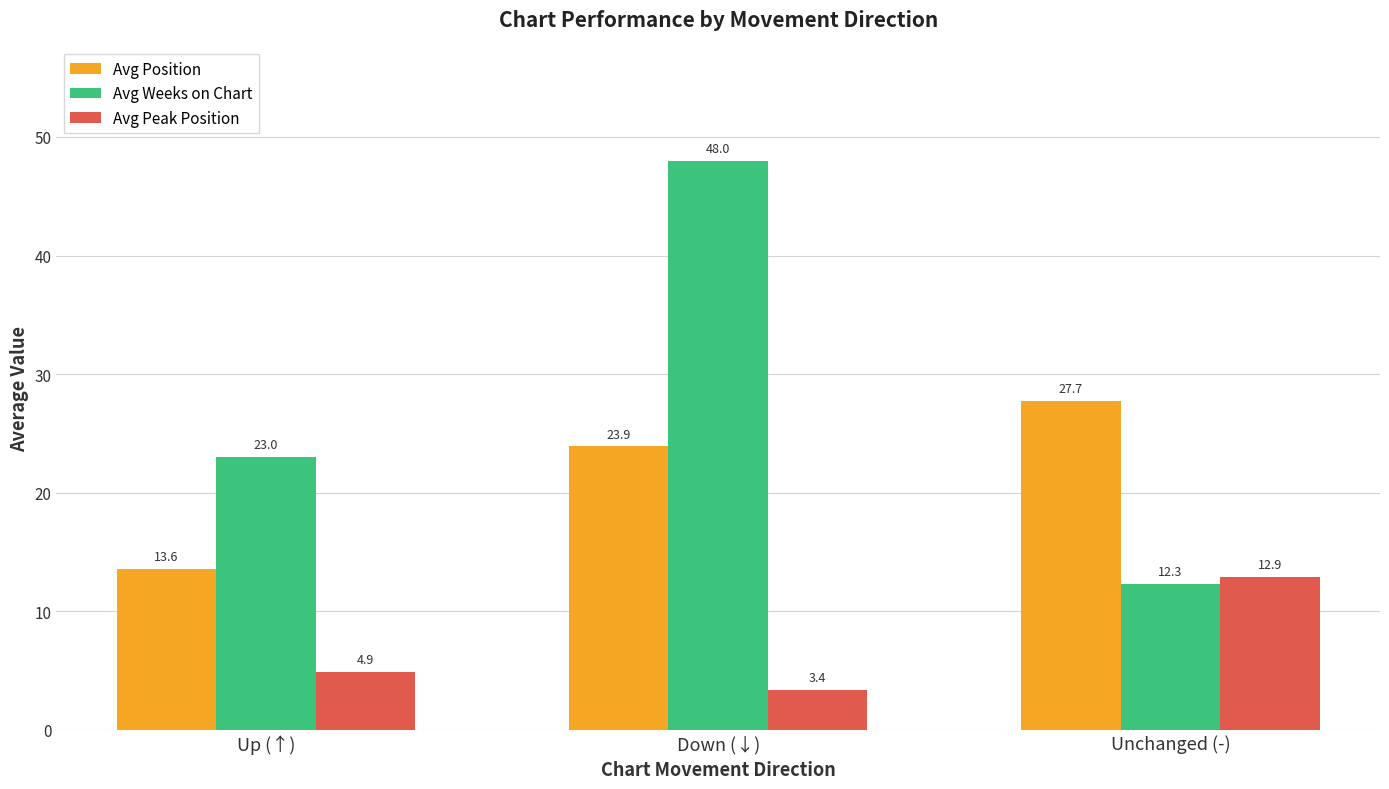

Count the number of data series in this chart.

3